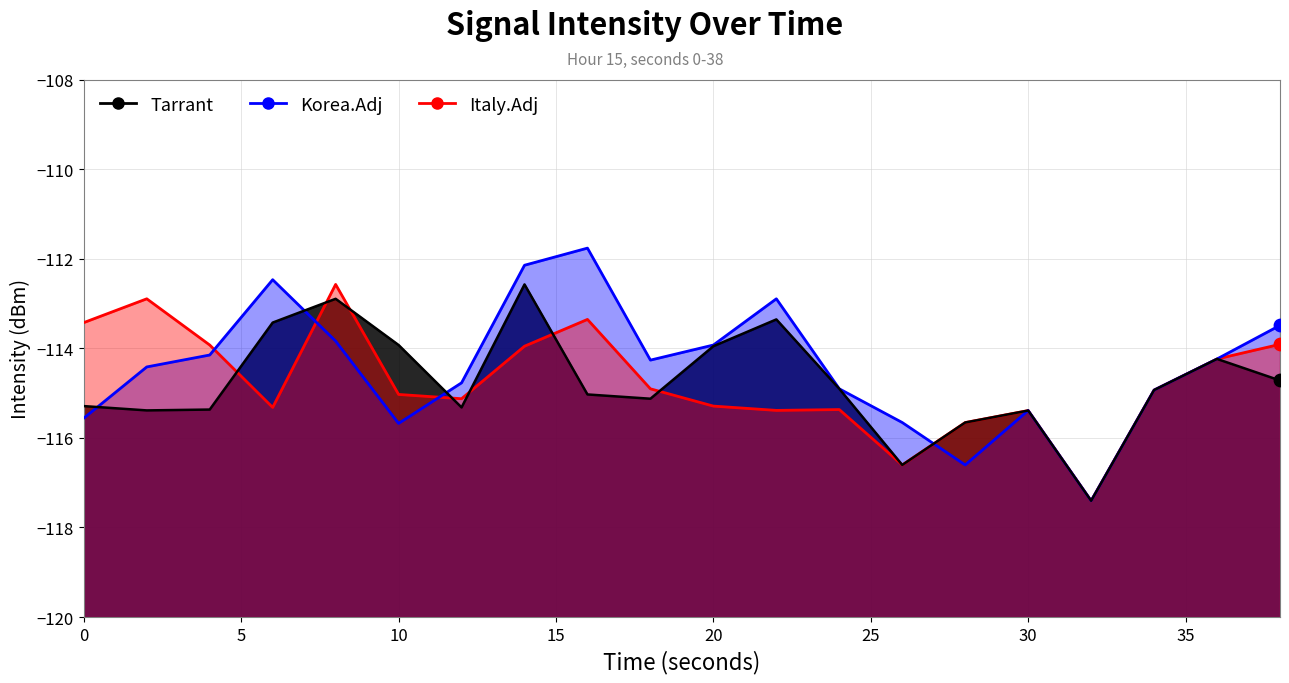

Which series has the largest total across all categories?

Korea.Adj